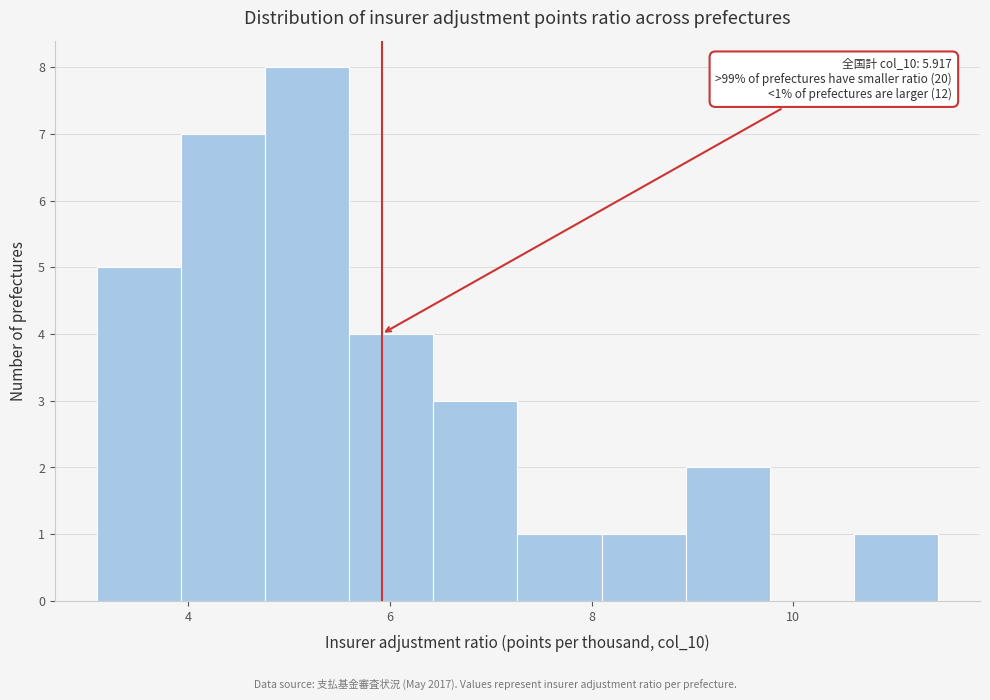

Over which range of the x-axis is the bar tallest?

4.8 to 5.6